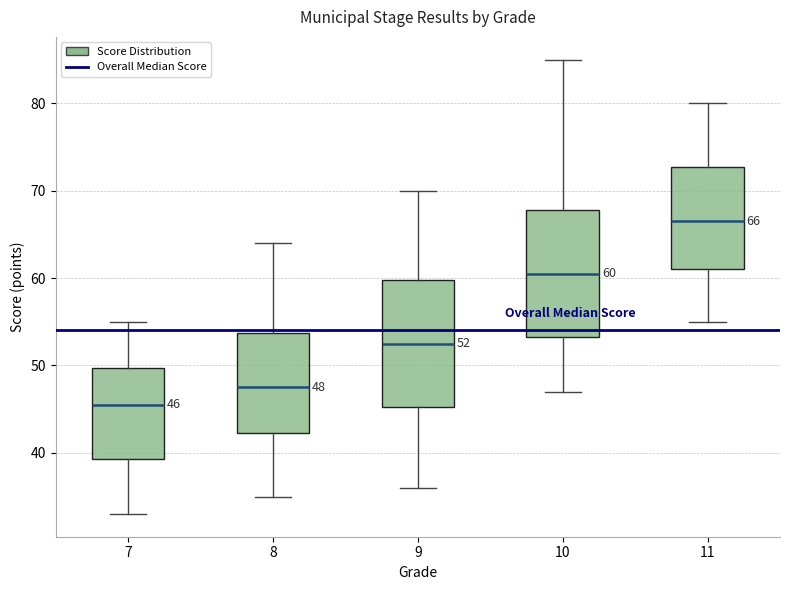

Which box's median line is the lowest?

7